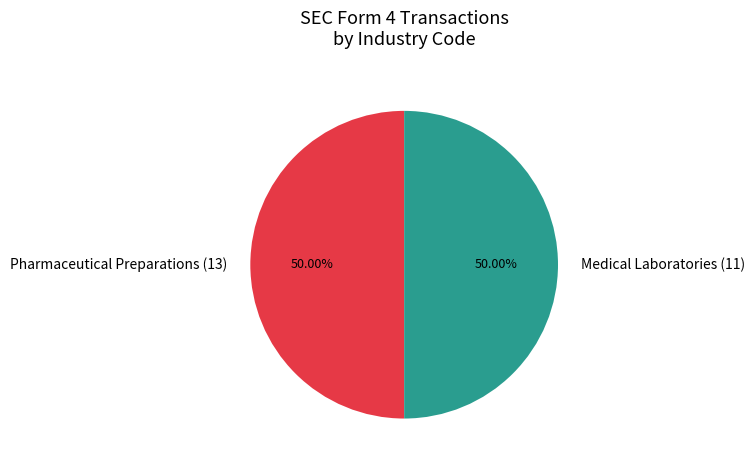

Count the number of slices in the pie.

2